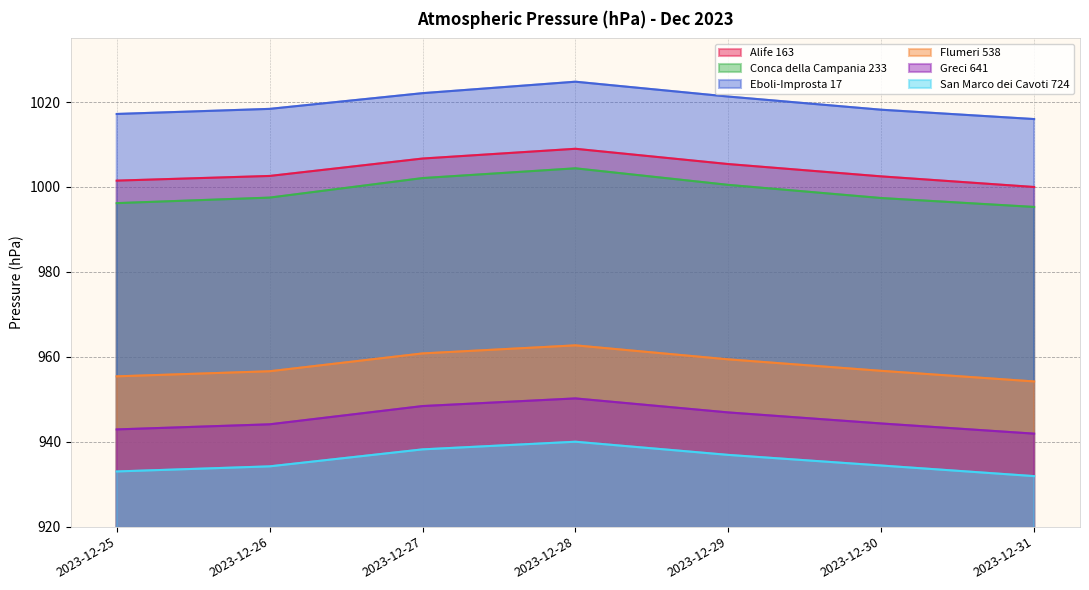

What is the maximum value shown in the chart?

1024.8